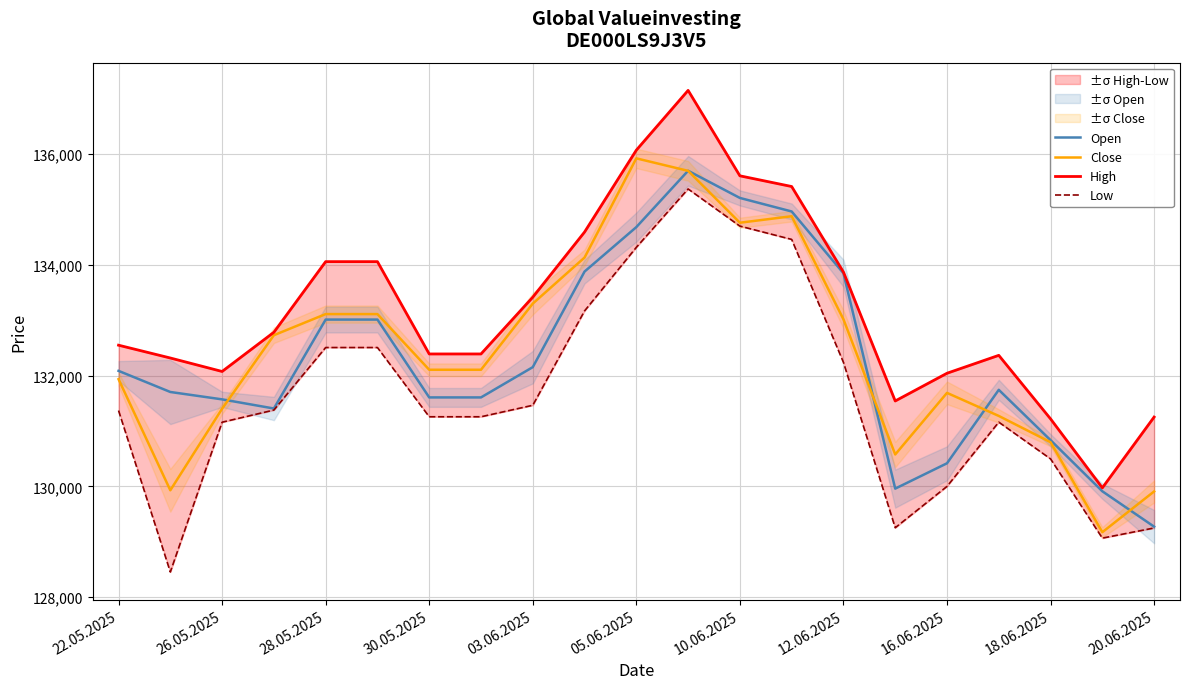

Read the Close value at 16.06.2025, to the nearest 50.

131700